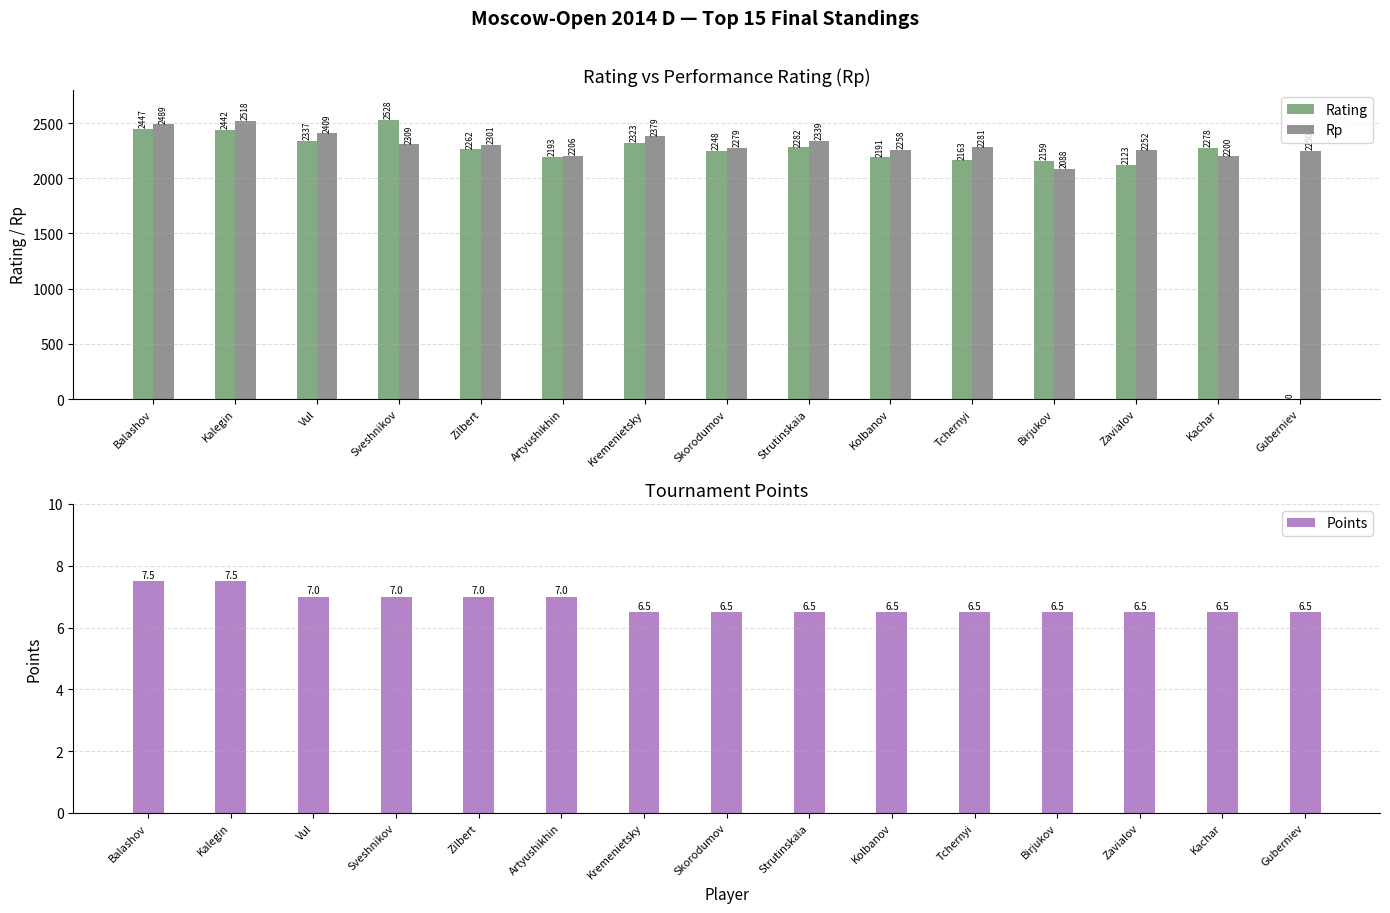

What is the value of the Rating bar at the 2nd from the left?

2442.0